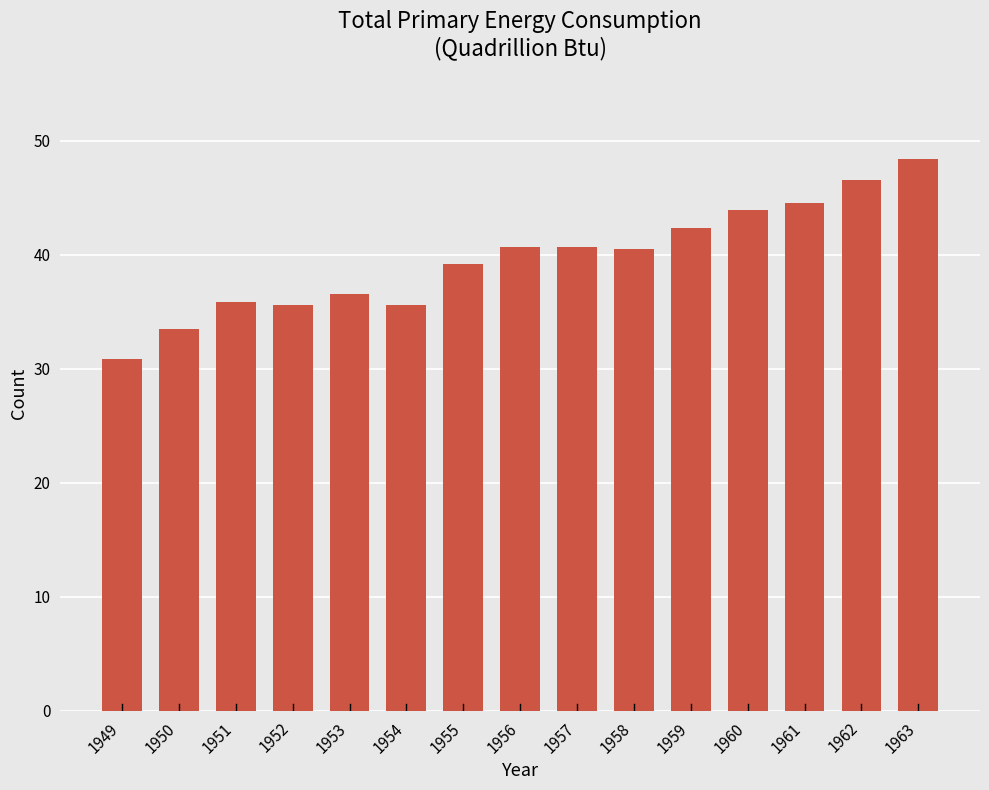

What is the change in value from 1951 to 1954?

-0.3